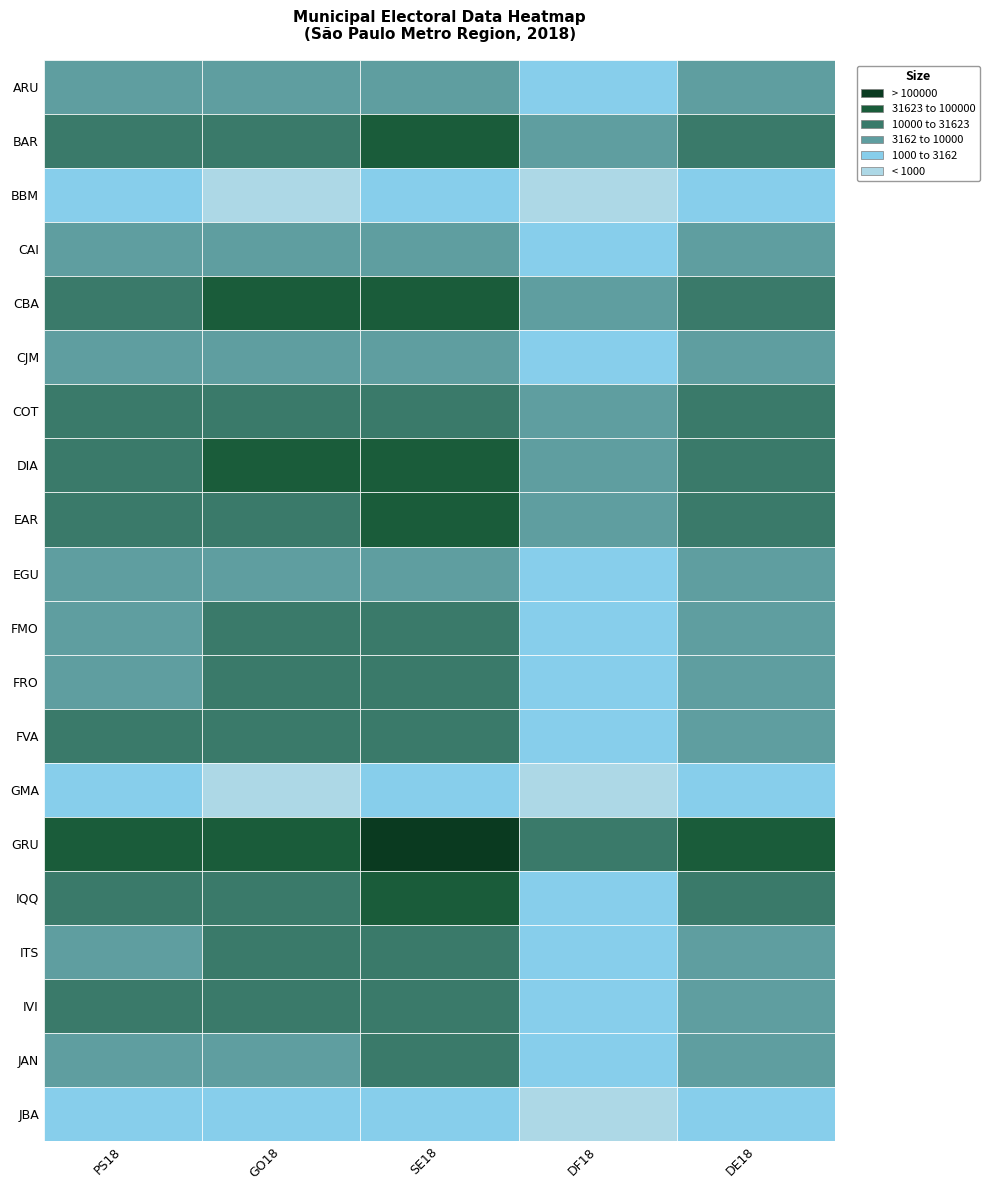

At IVI, list the series in order from largest to smallest.

SE18, GO18, PS18, DE18, DF18